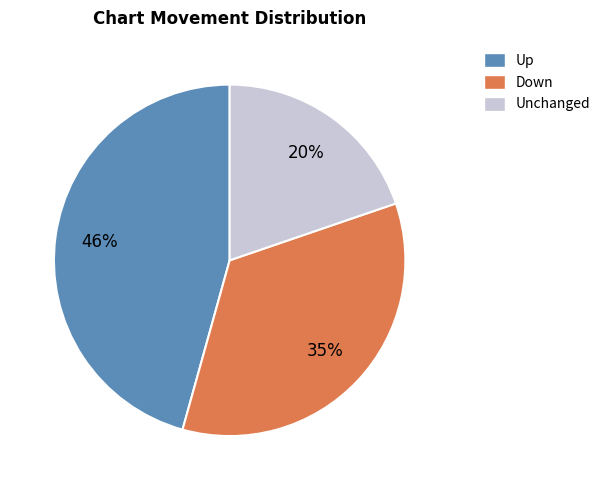

To the nearest percent, what is the average slice percentage?

33%